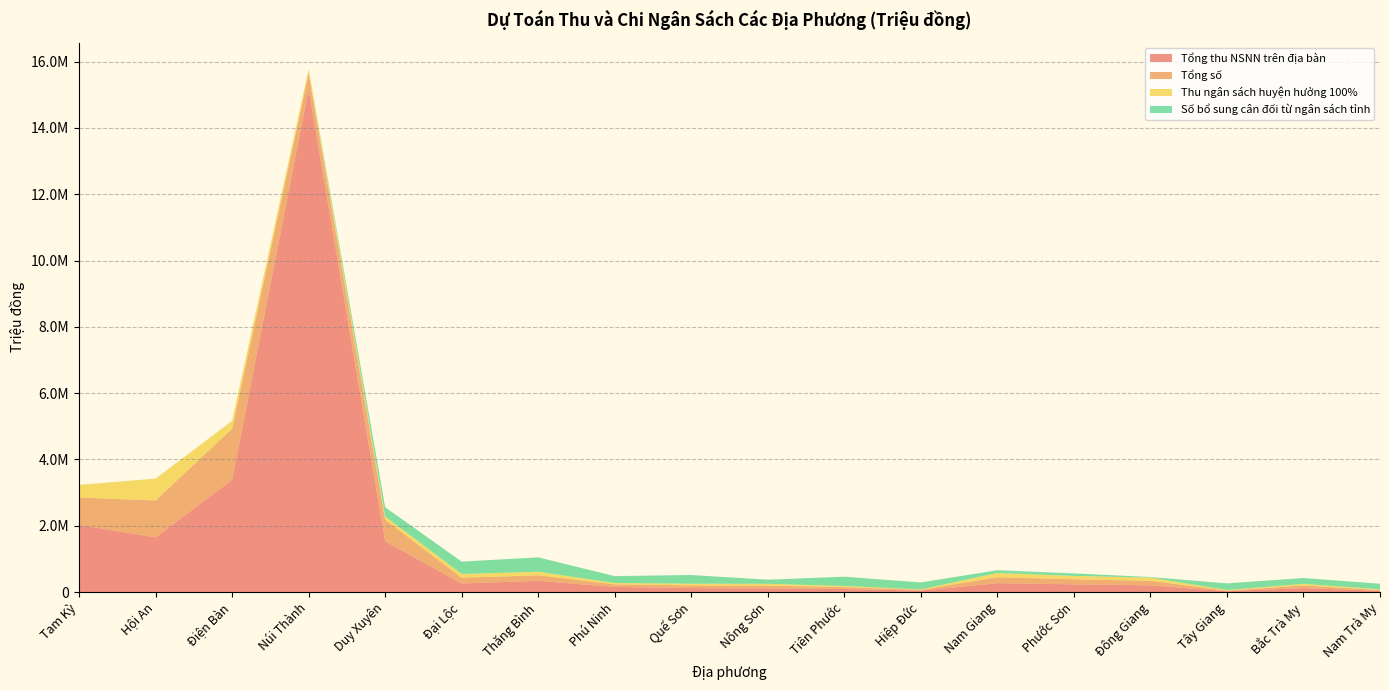

Reading right to left, extract all data points from this chart.

Tổng thu NSNN trên địa bàn: 34990.0	121400.0	25740.0	203120.0	233760.0	269090.0	42050.0	91050.0	113460.0	120750.0	156540.0	337800.0	260210.0	1531210.0	15171910.0	3387090.0	1652170.0	2021660.0
Tổng số: 26883.0	77458.0	20116.0	137923.0	152496.0	178918.0	25685.0	59203.0	78969.7	80464.7	75430.7	167396.7	174788.7	649617.7	472517.7	1544343.7	1110862.7	830109.7
Thu ngân sách huyện hưởng 100%: 21240.0	48860.0	16520.0	94390.0	100840.0	127150.0	13440.0	34250.0	56390.0	50760.0	42260.0	107920.0	110540.0	101000.0	136860.0	234370.0	659560.0	381370.0
Số bổ sung cân đối từ ngân sách tỉnh: 168107.0	176054.0	199788.0	18112.0	76286.0	84223.0	210061.0	279243.0	124551.0	262528.0	207021.0	433844.0	372833.0	276385.0	0.0	0.0	0.0	0.0